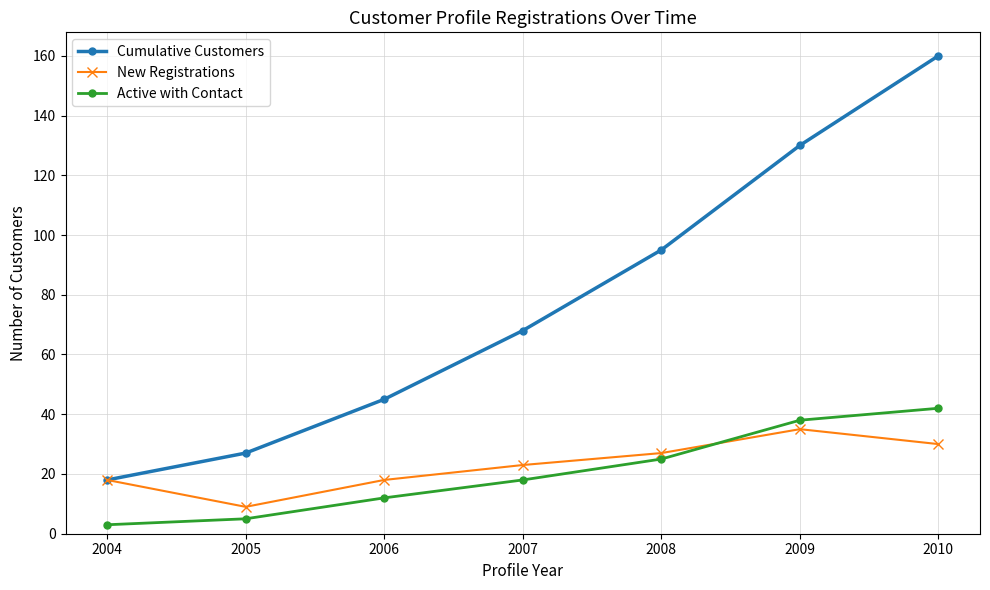

Is the value of Active with Contact at 2005 greater than the value of New Registrations at 2004?

No